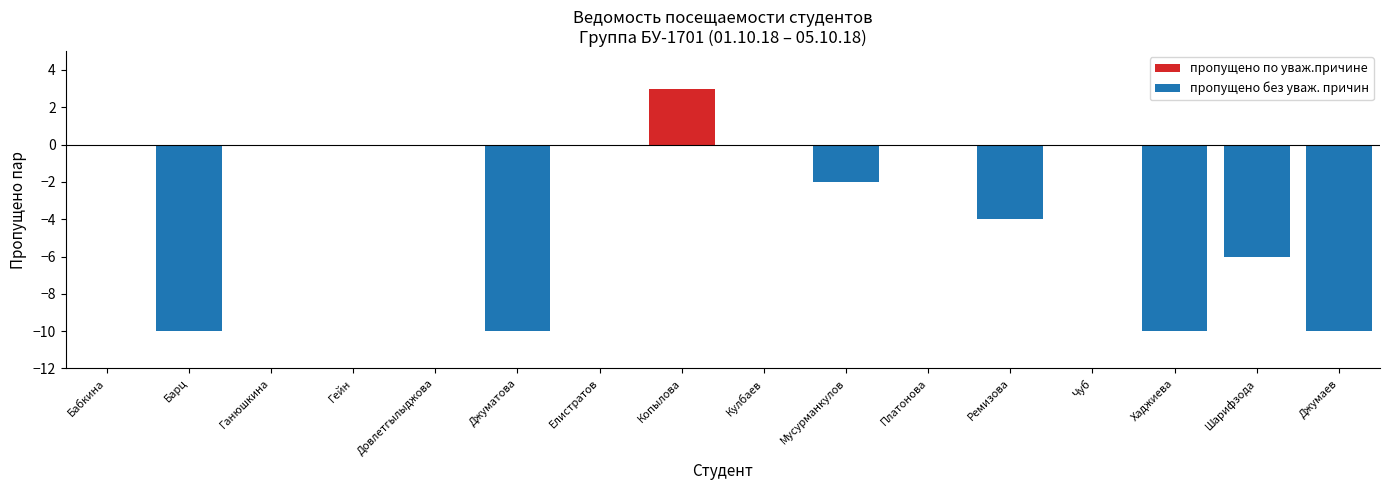

What is the label of the 14th bar from the right?

Ганюшкина Мария Александровна